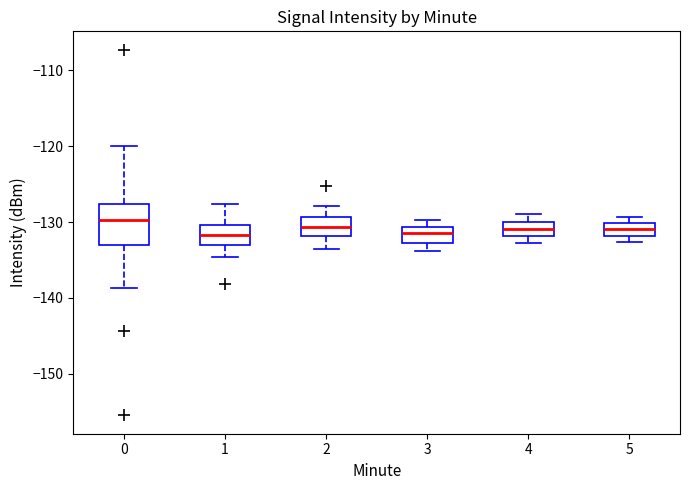

Comparing the boxes themselves (not the whiskers), which one is the tallest?

0